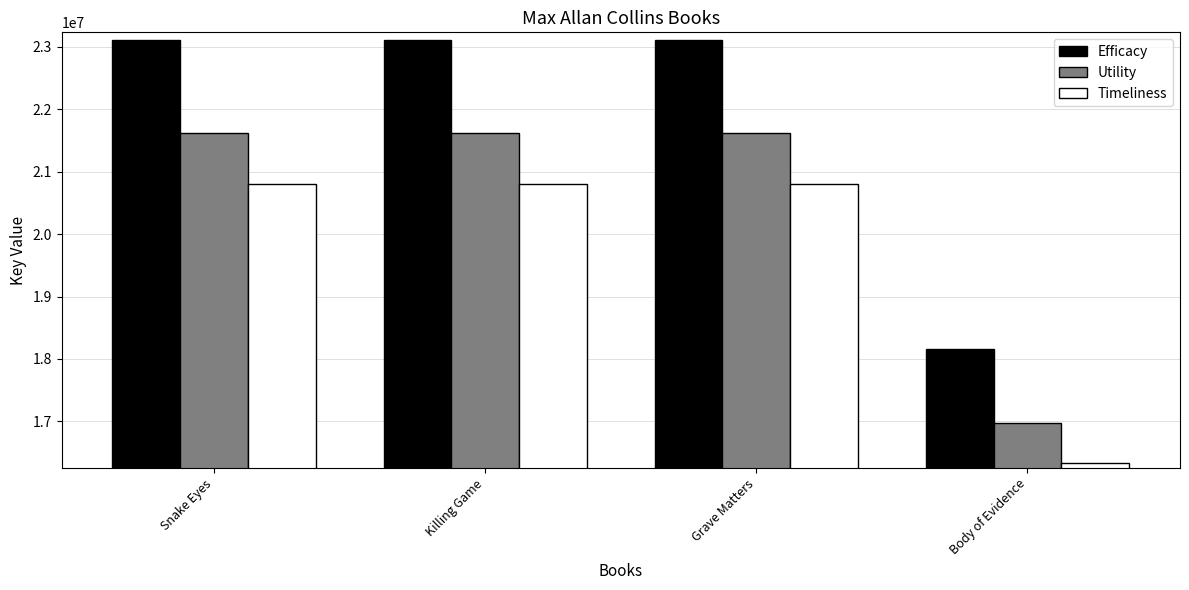

Which series has the widest spread of values?

Efficacy